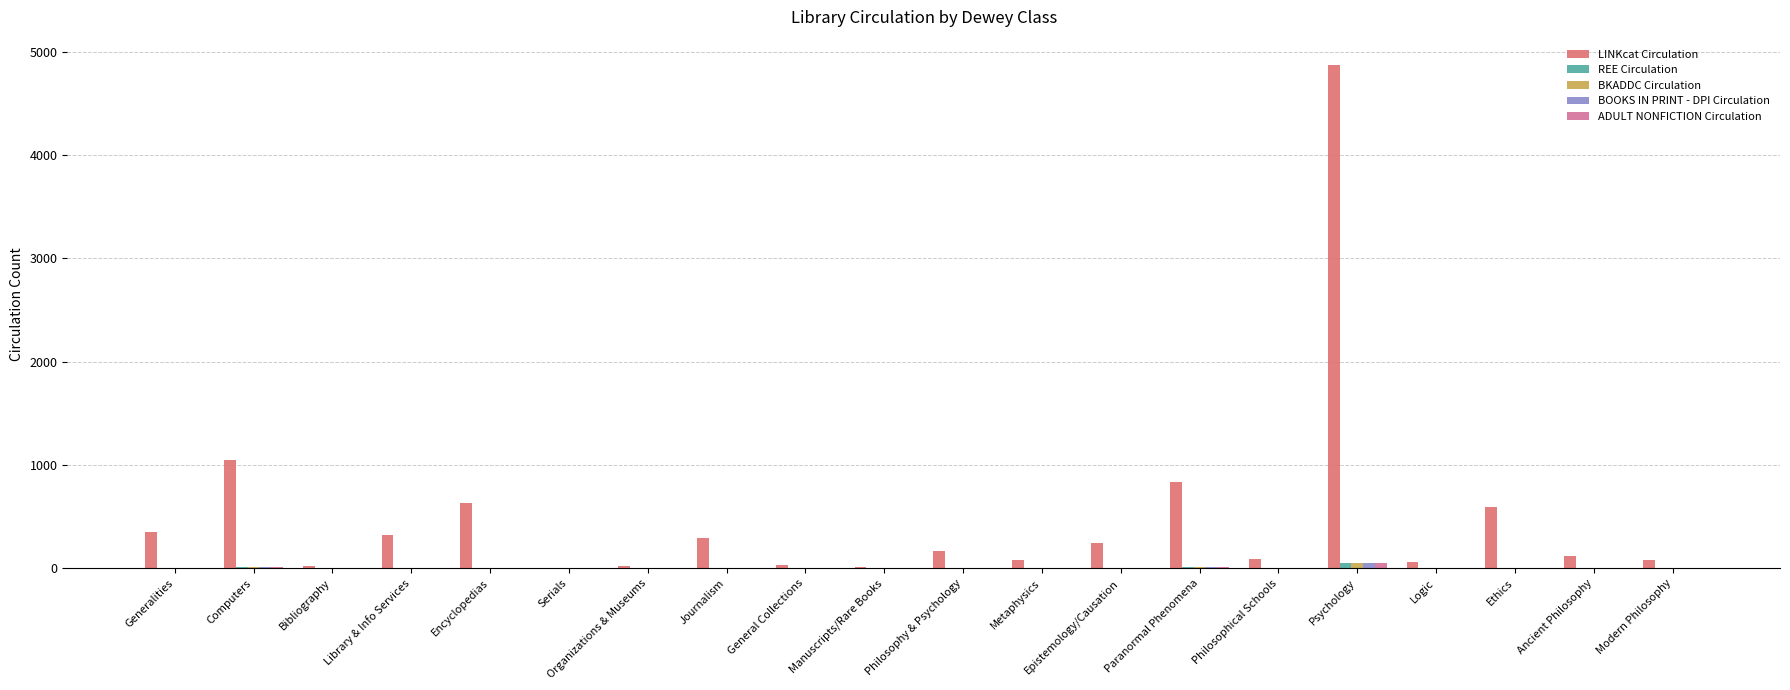

What is the total value across all series at Psychology?

5071